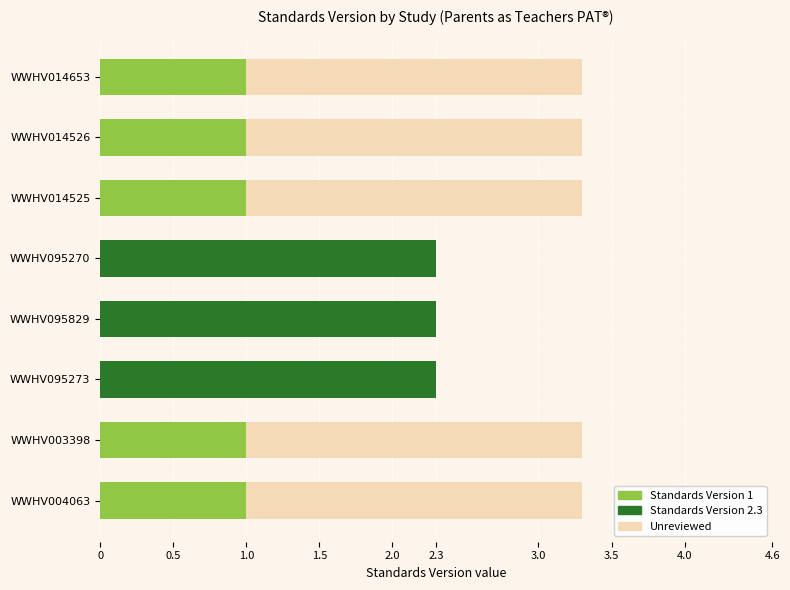

How many Standards Version 1 values are between 0 and 1?

8